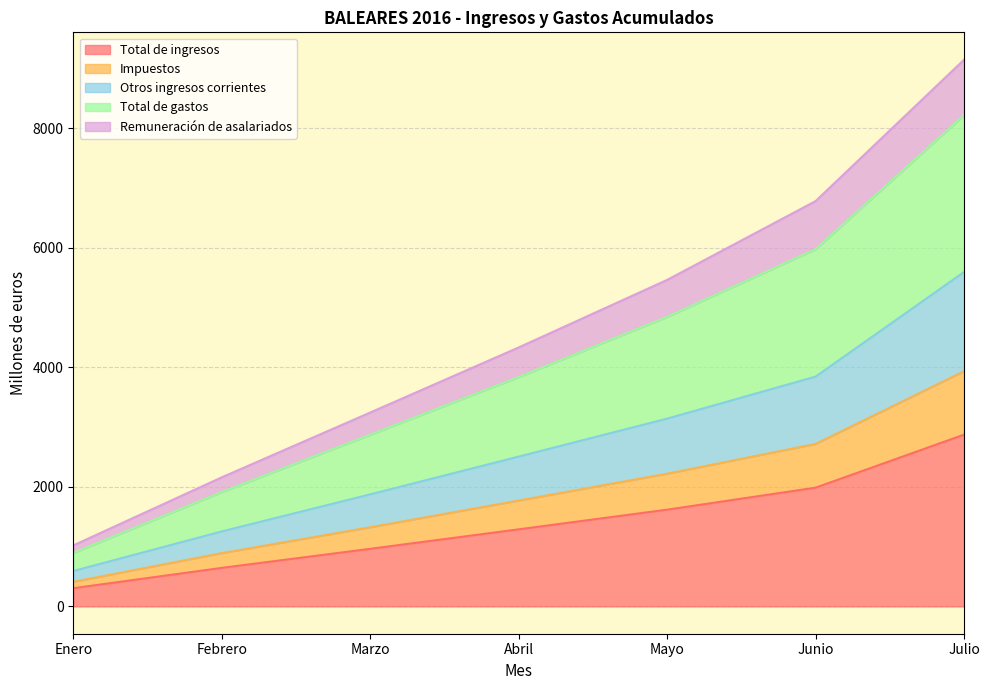

Between Abril and Julio, which is larger?

Julio